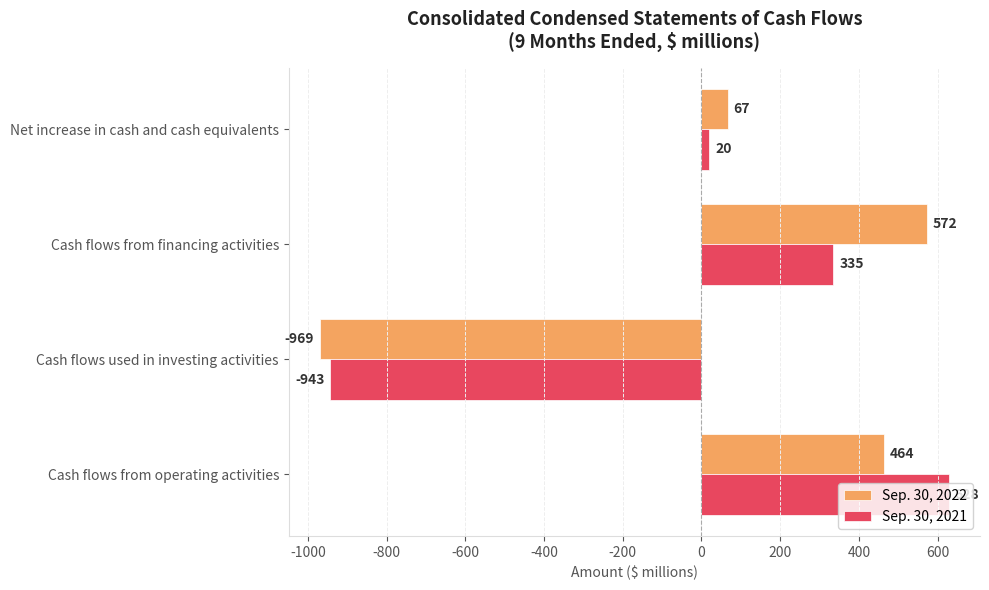

What is the spread (max minus min) of values at Cash flows from financing activities?

237